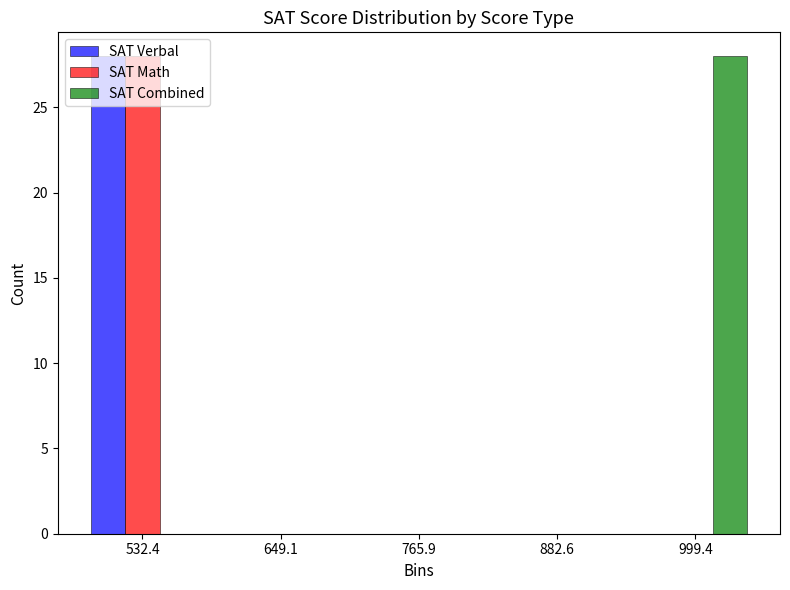

In the SAT Verbal series, which range on the x-axis has the tallest bar?

480 to 600